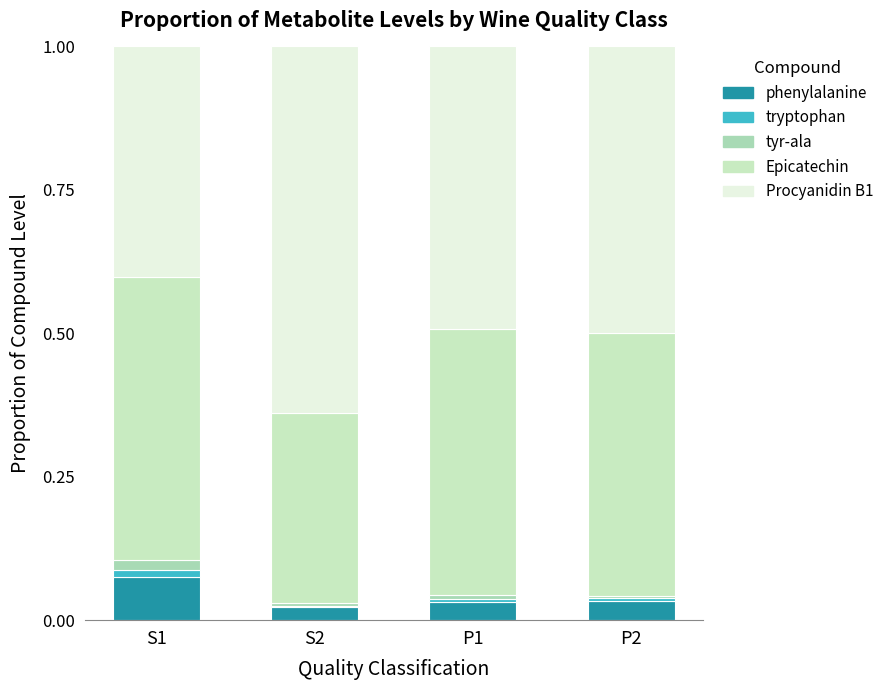

Does the chart contain stacked bars?

Yes